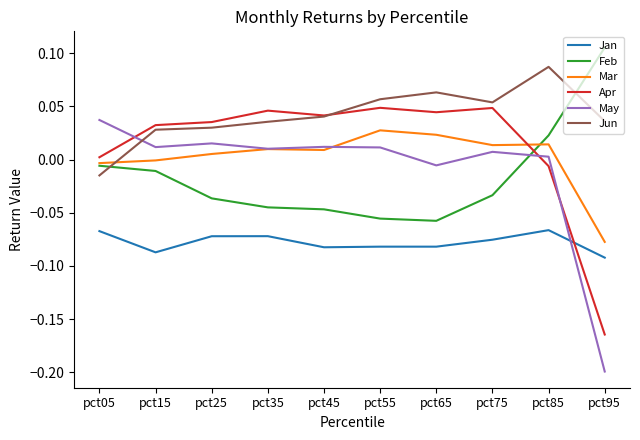

At how many categories does at least one series exceed 0?

10